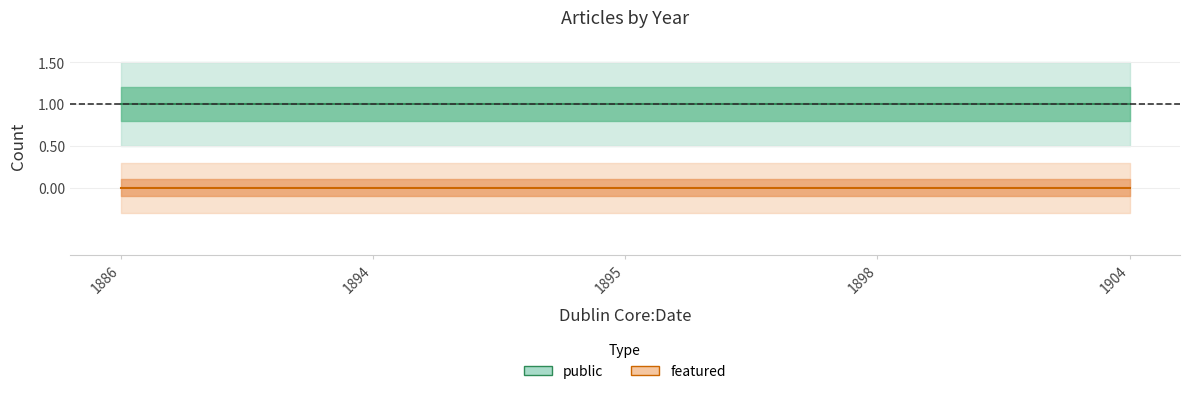

True or false: featured has more than 1 interior local peaks.

False